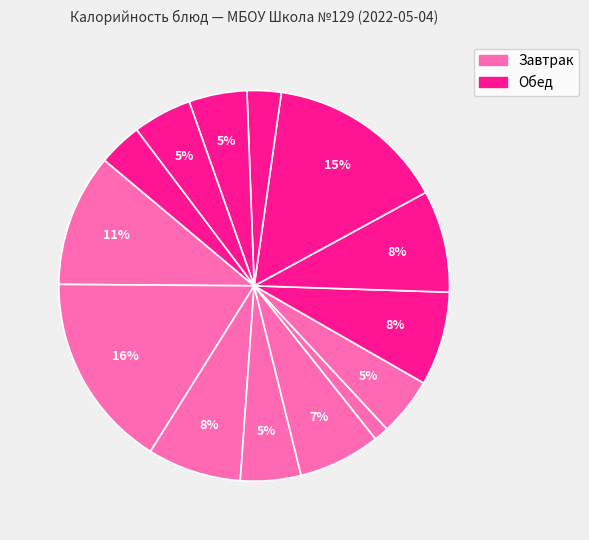

Count the number of slices in the pie.

14